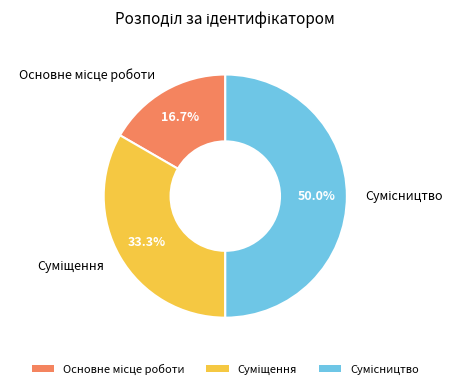

What percentage is the Сумісництво slice, to the nearest percent?

50%